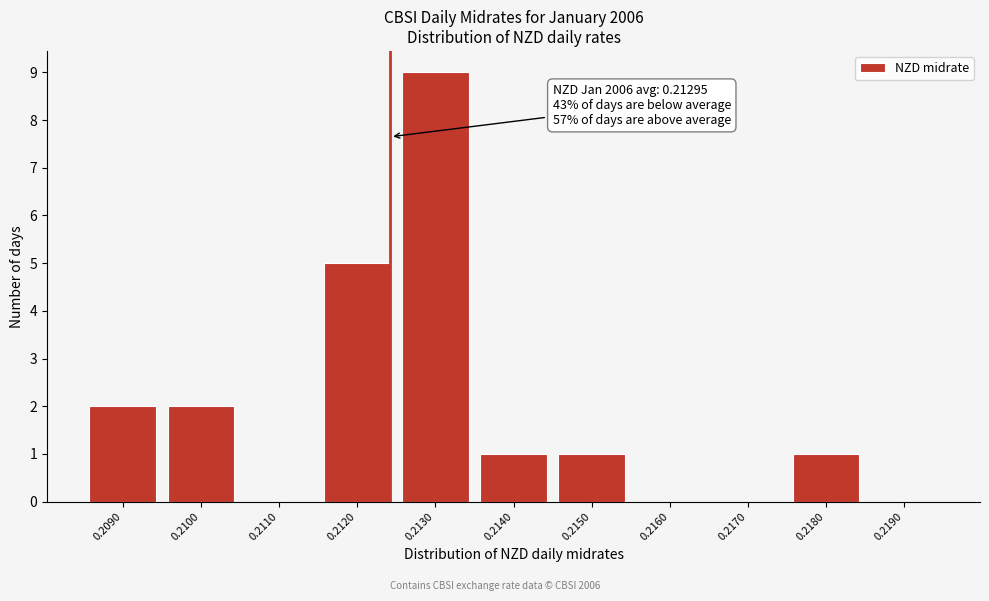

Reading left to right, extract all data points from this chart.

0.2090=2	0.2100=2	0.2110=0	0.2120=5	0.2130=9	0.2140=1	0.2150=1	0.2160=0	0.2170=0	0.2180=1	0.2190=0